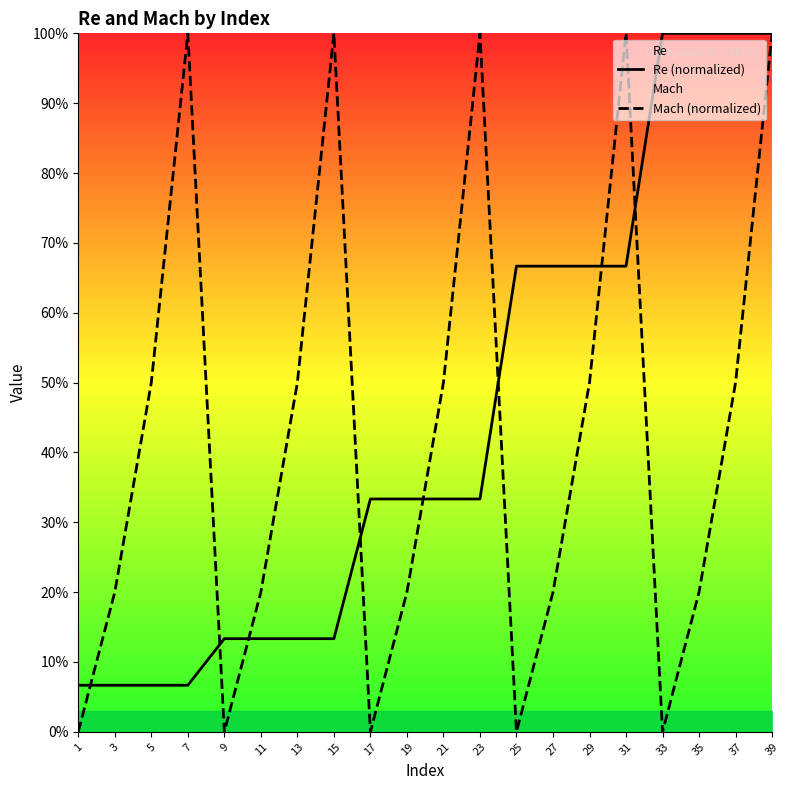

Where do Mach (normalized) and Re (normalized) first cross each other?

1 and 3